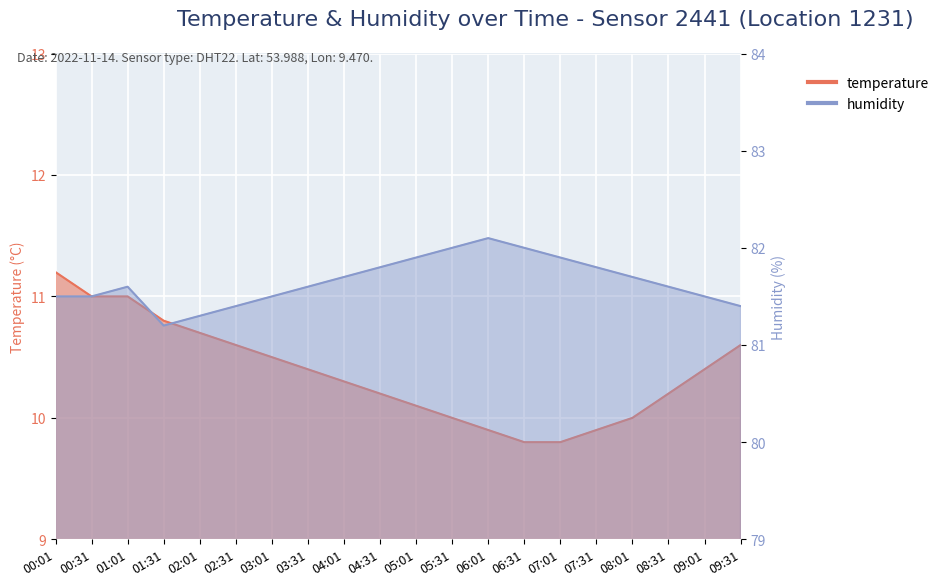

Is the value of humidity at 01:01 greater than the value of temperature at 05:31?

Yes